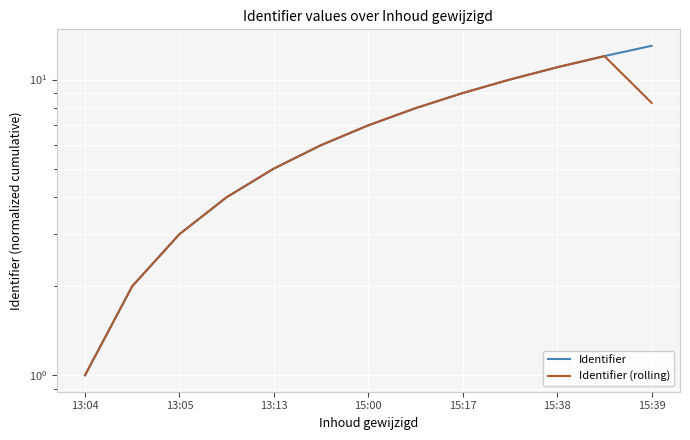

What is the value of the Identifier (rolling) point at the 9th from the left?

9.0